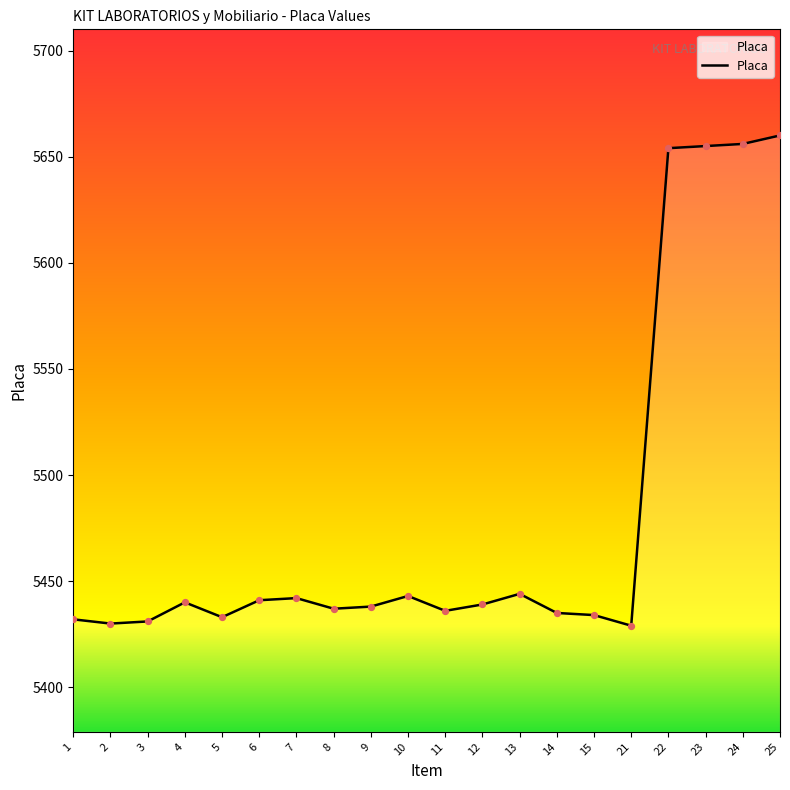

Approximately how many times larger is the value at 22 compared to 2?

1.0